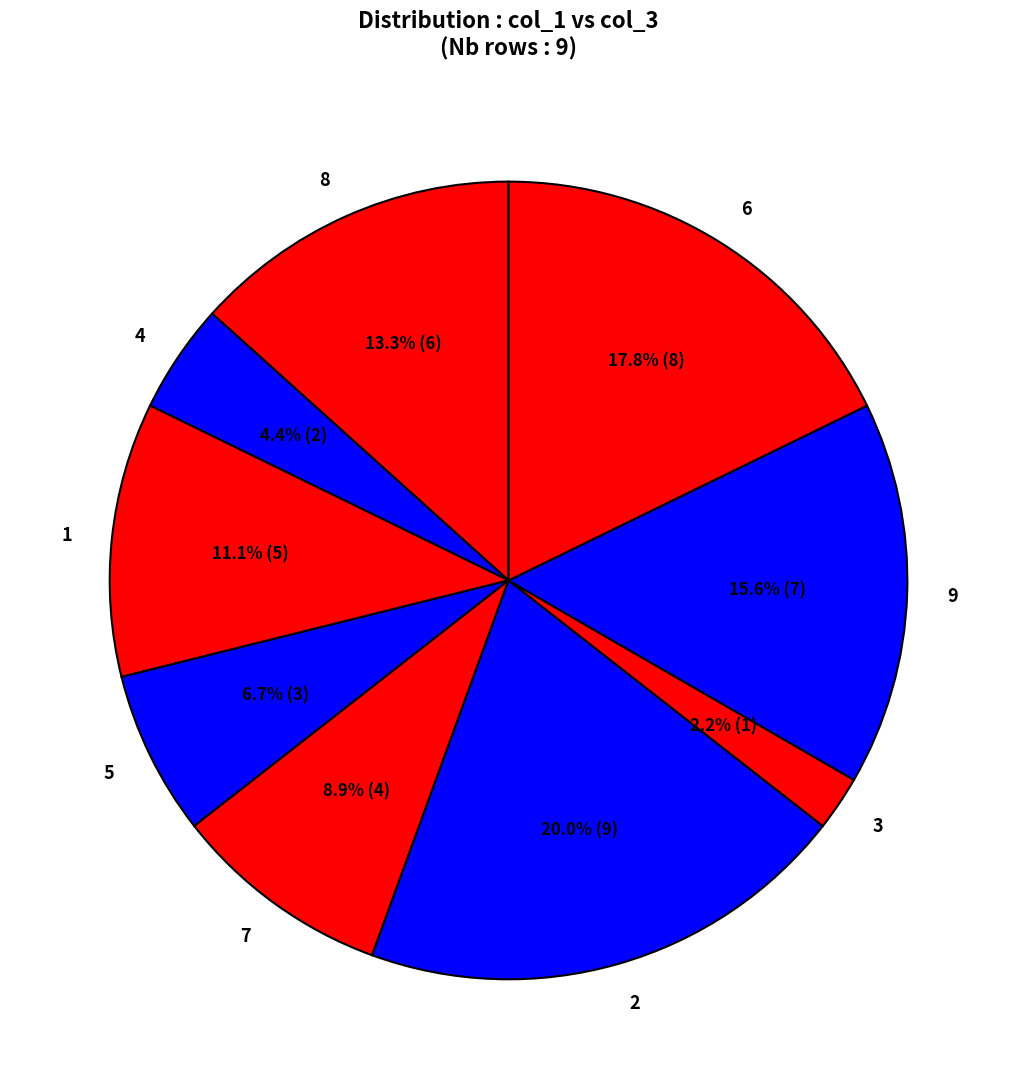

What is the ratio of the value at 5 to the value at 1?

0.6